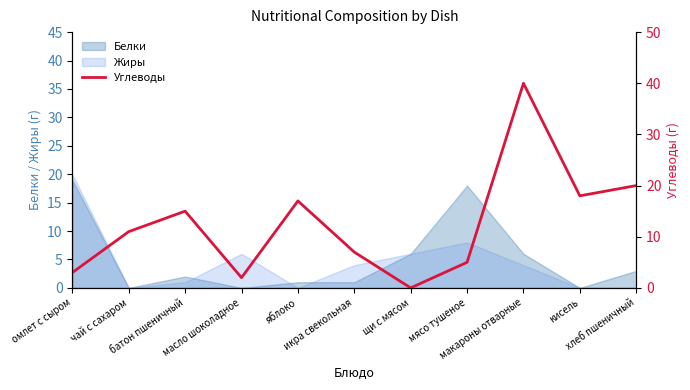

What is the maximum value for Жиры?

20